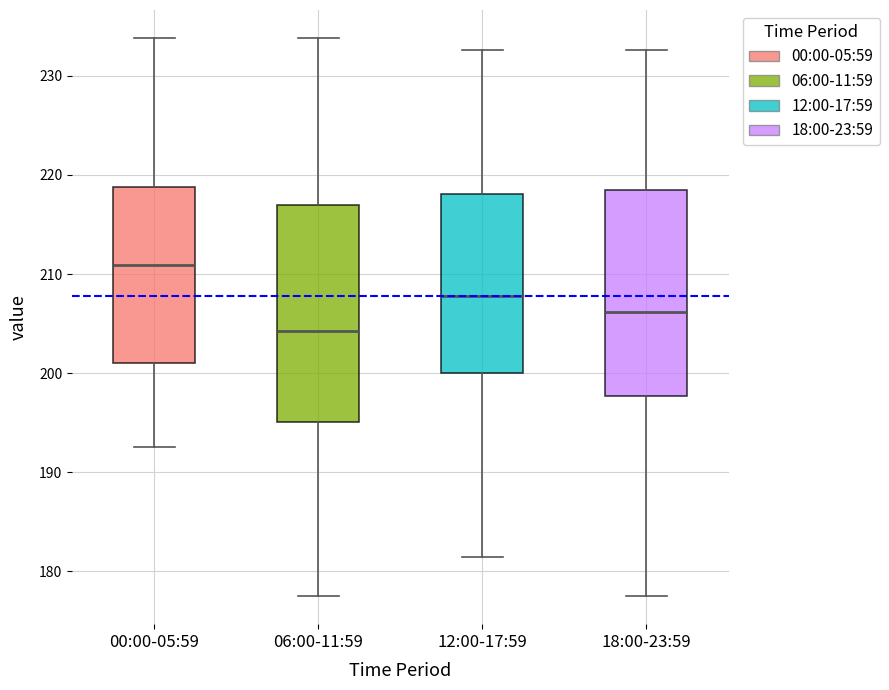

Which box is the tallest, from its lower edge to its upper edge?

06:00-11:59